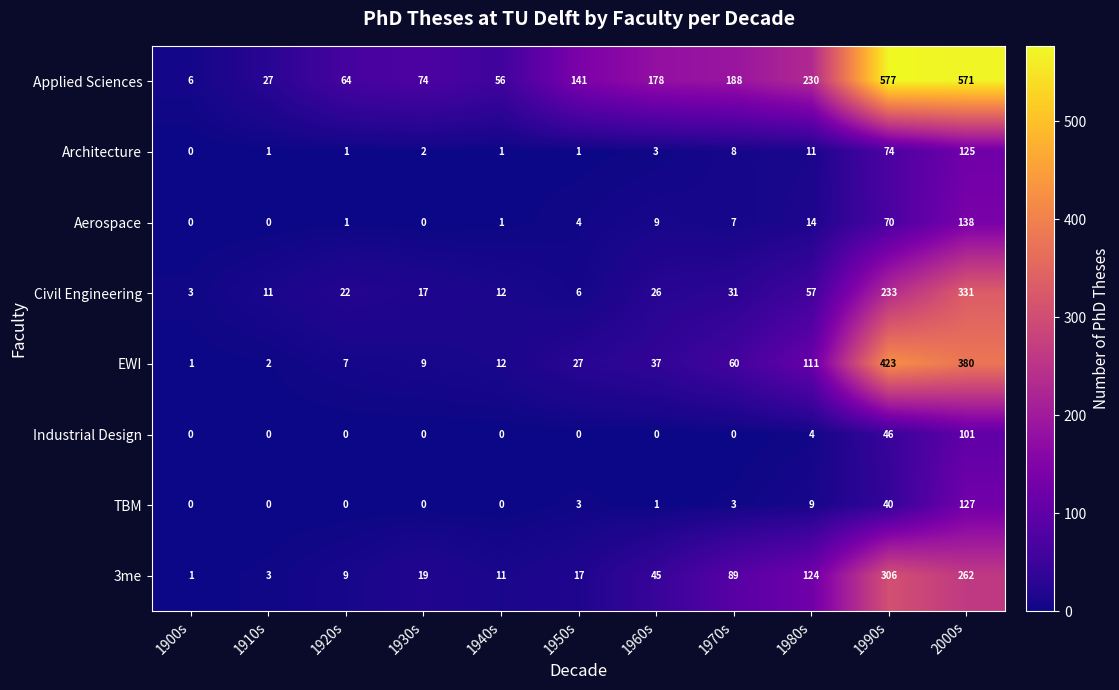

True or false: TBM has a value of 3 at 1970s.

True